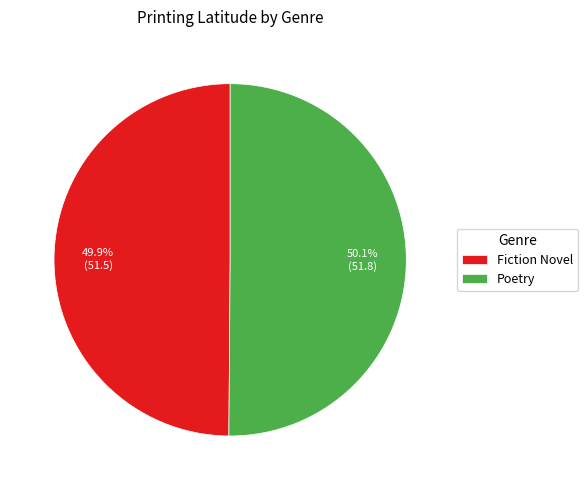

What is the ratio of the value at Fiction Novel to the value at Poetry?

1.0